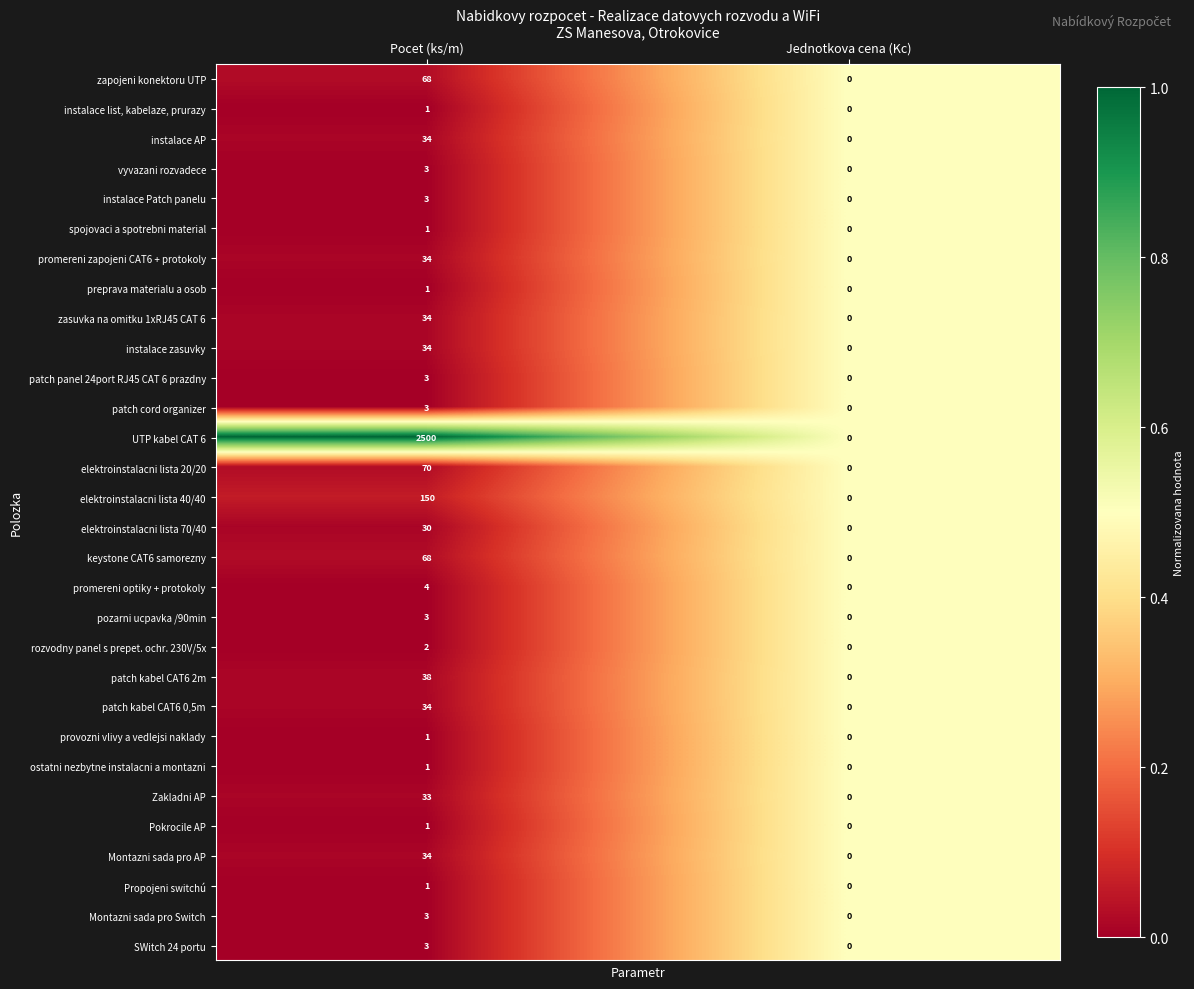

What is the greatest value displayed?

2500